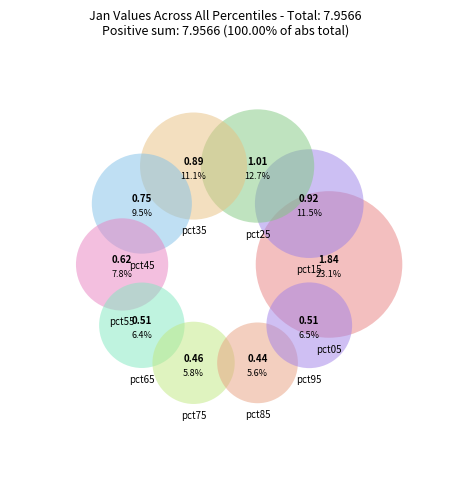

To the nearest percent, what is the combined percentage of pct65 and pct55?

14%